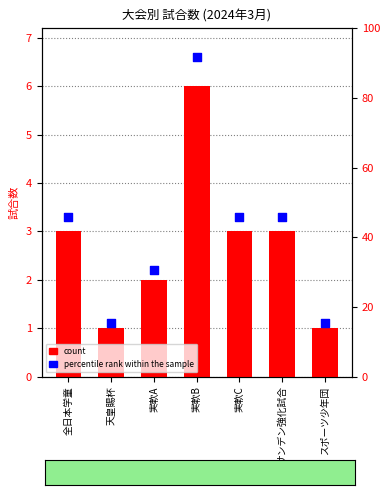

Which series contains the lowest Y value?

count